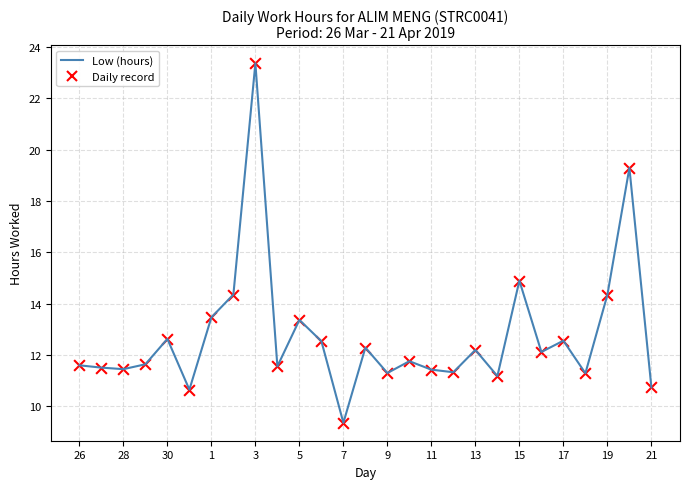

What is the greatest value displayed?

23.4